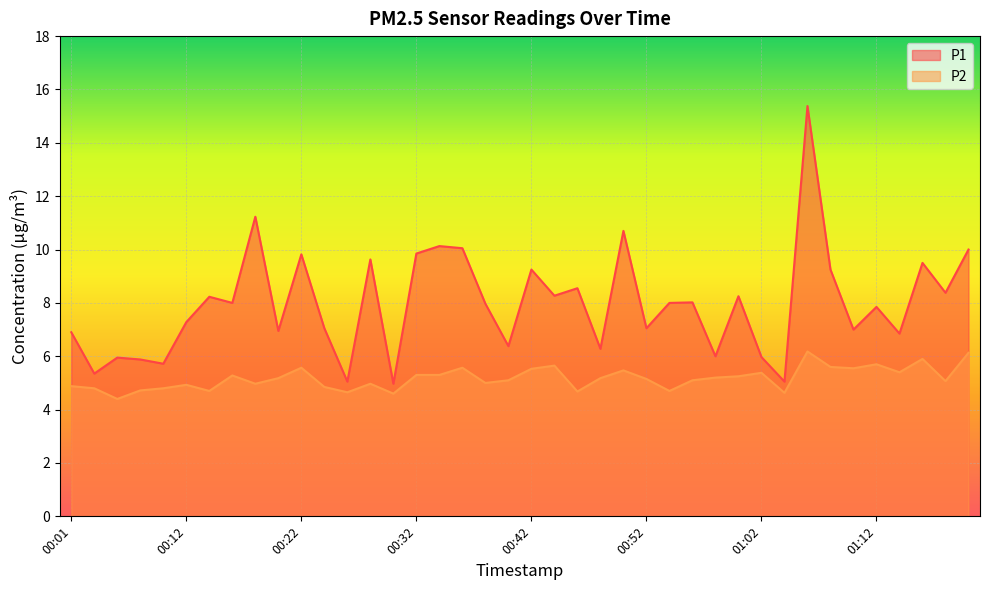

What is the sum of all P2 values?

207.0